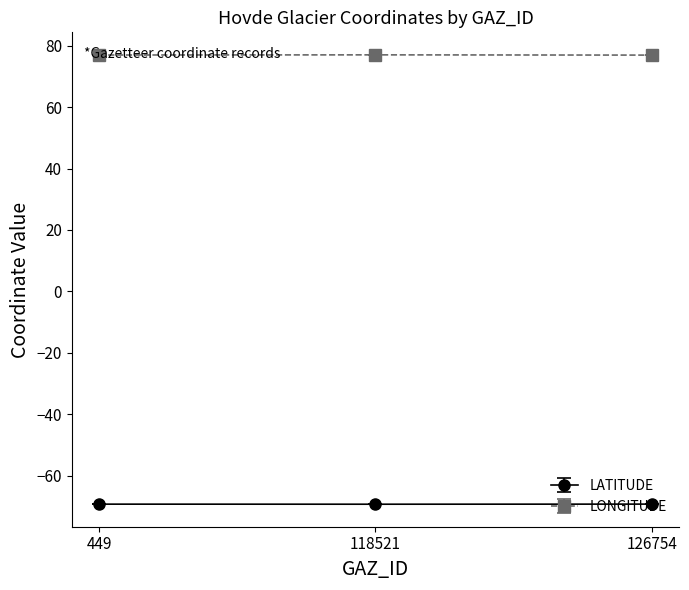

Rank the series by their average value, from highest to lowest.

LONGITUDE, LATITUDE